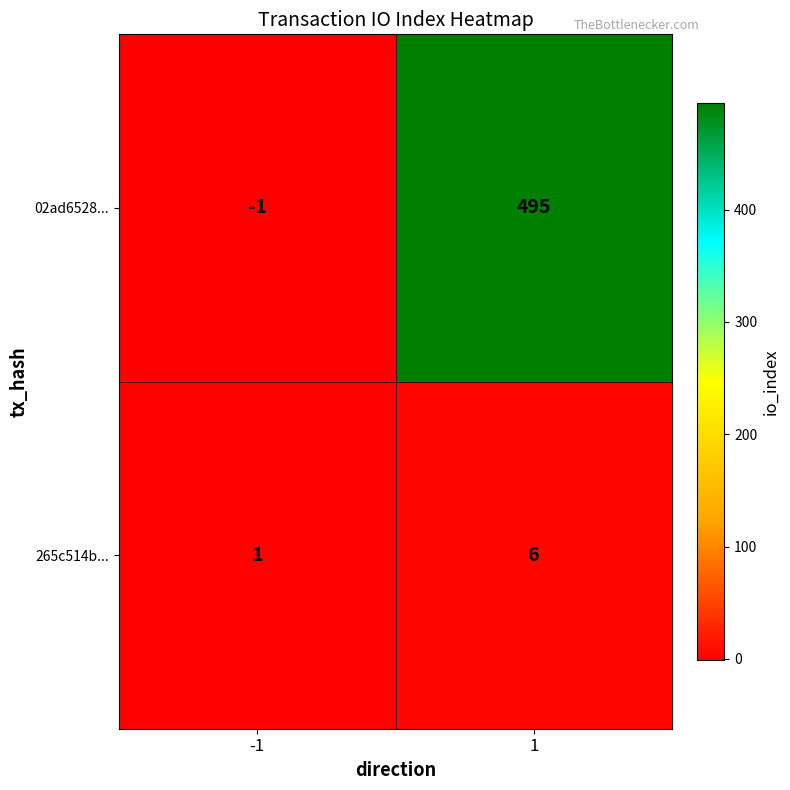

At which category is the sum across all series the highest?

1